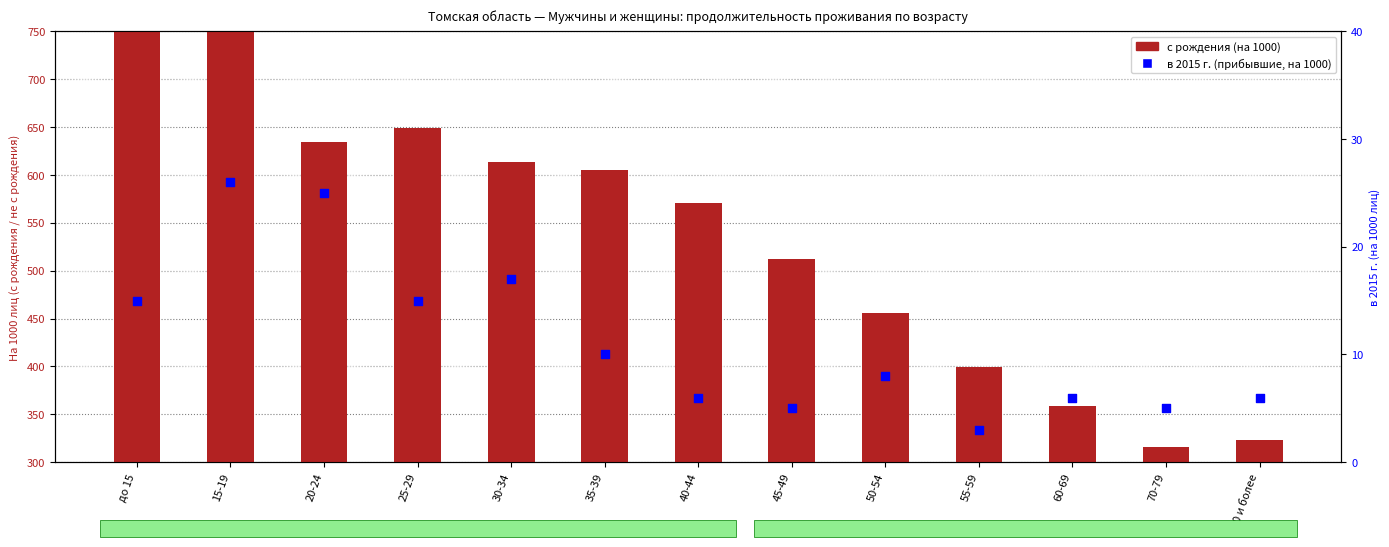

Is the value of в 2015 г. (на 1000) at до 15 greater than the value of с рождения at 35-39?

No